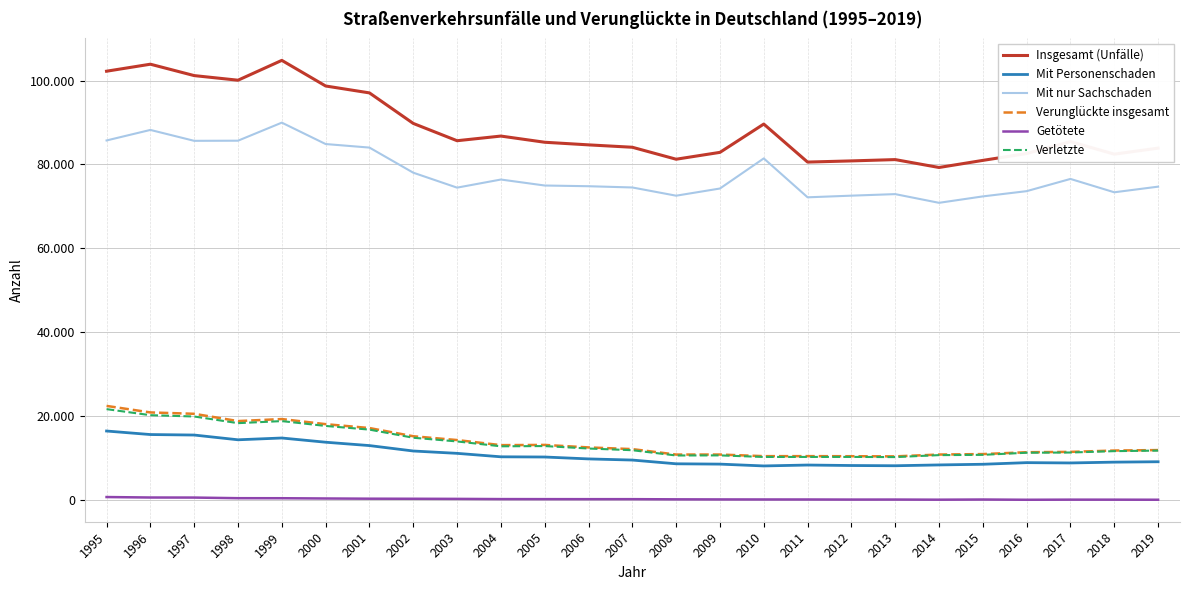

Reading left to right, extract all data points from this chart.

Insgesamt (Unfälle): 102223	103892	101178	100079	104805	98702	97057	89783	85663	86771	85298	84675	84105	81255	82889	89629	80574	80854	81165	79286	80976	82612	85451	82462	83897
Mit Personenschaden: 16499	15659	15541	14410	14835	13830	13029	11738	11179	10355	10307	9854	9581	8690	8613	8179	8395	8280	8225	8419	8578	8965	8891	9085	9178
Mit nur Sachschaden: 85724	88233	85637	85669	89970	84872	84028	78045	74484	76416	74991	74821	74524	72565	74276	81450	72179	72574	72940	70867	72398	73647	76560	73377	74719
Verunglückte insgesamt: 22482	20928	20601	18868	19350	18133	17209	15254	14348	13135	13186	12591	12191	10891	10896	10510	10512	10493	10459	10895	11003	11447	11525	11849	11958
Getötete: 768	657	643	495	486	425	375	358	330	280	270	262	264	222	202	192	187	166	170	139	179	121	148	143	125
Verletzte: 21714	20271	19958	18373	18864	17708	16834	14896	14018	12855	12916	12329	11927	10669	10694	10318	10325	10327	10289	10756	10824	11326	11377	11706	11833